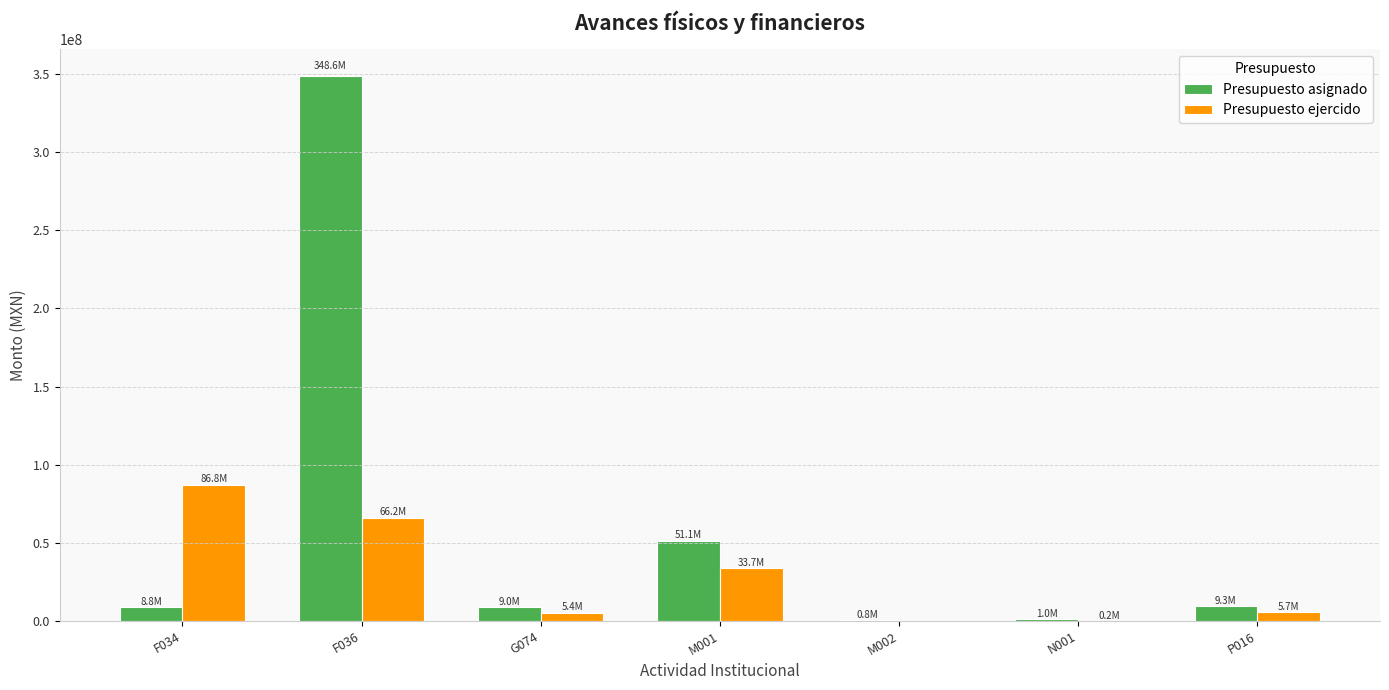

Is the value of Presupuesto ejercido at M002 greater than the value of Presupuesto asignado at M001?

No